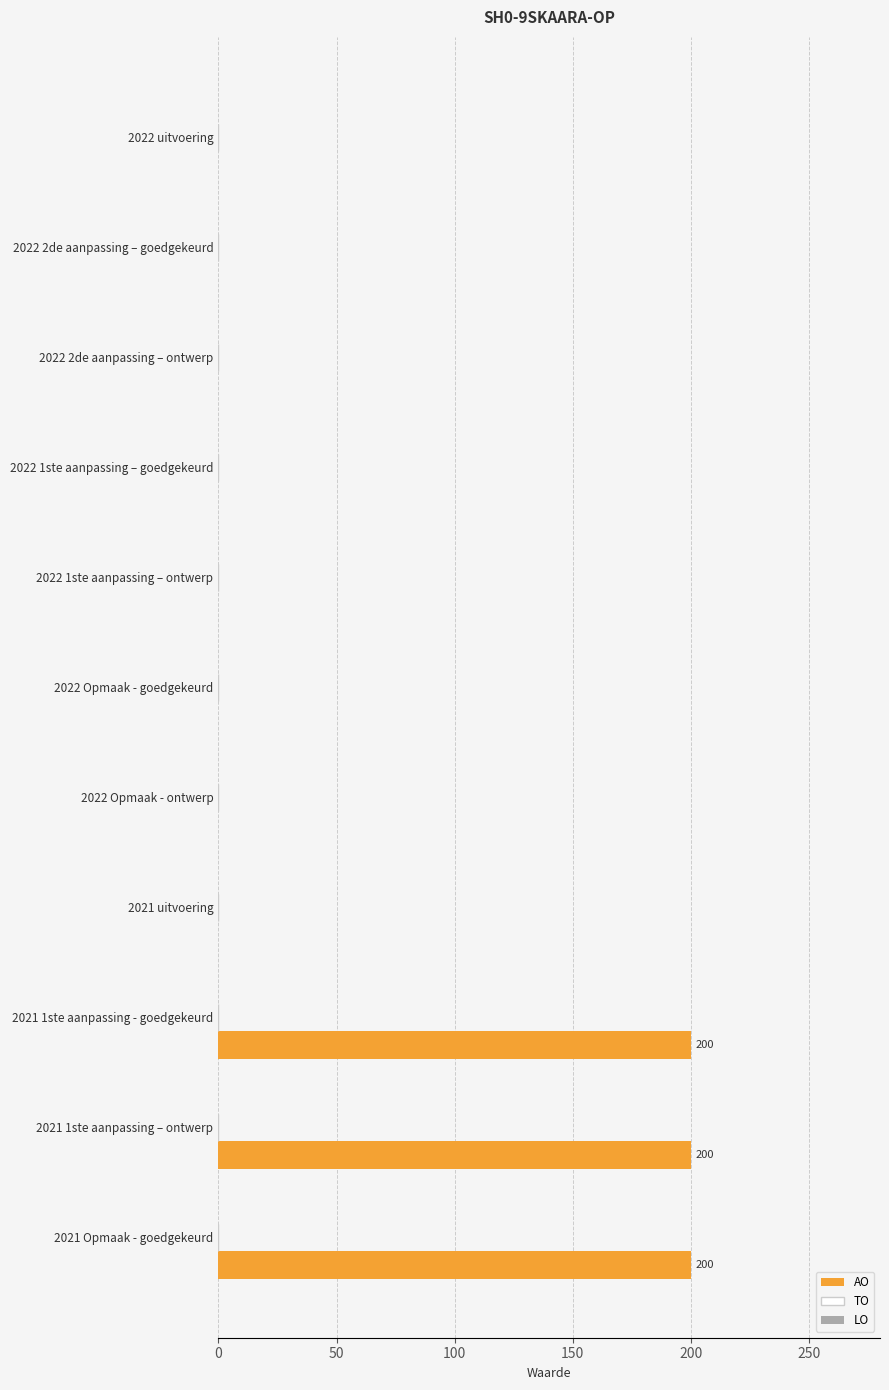

The value at 2022 2de aanpassing – ontwerp is 0. True or false?

True